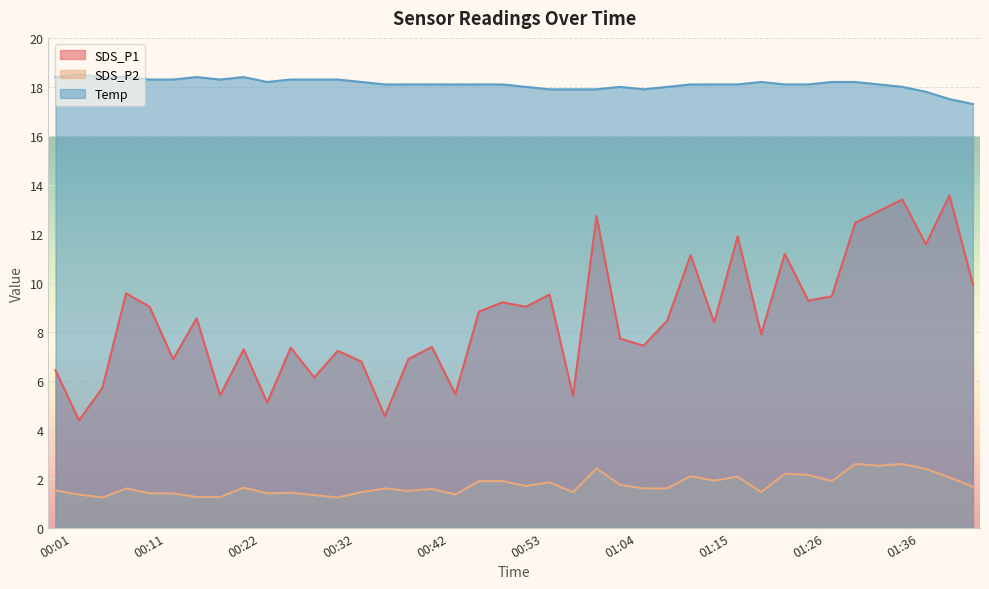

What is the value of the Temp point at the 23rd from the left?

17.9